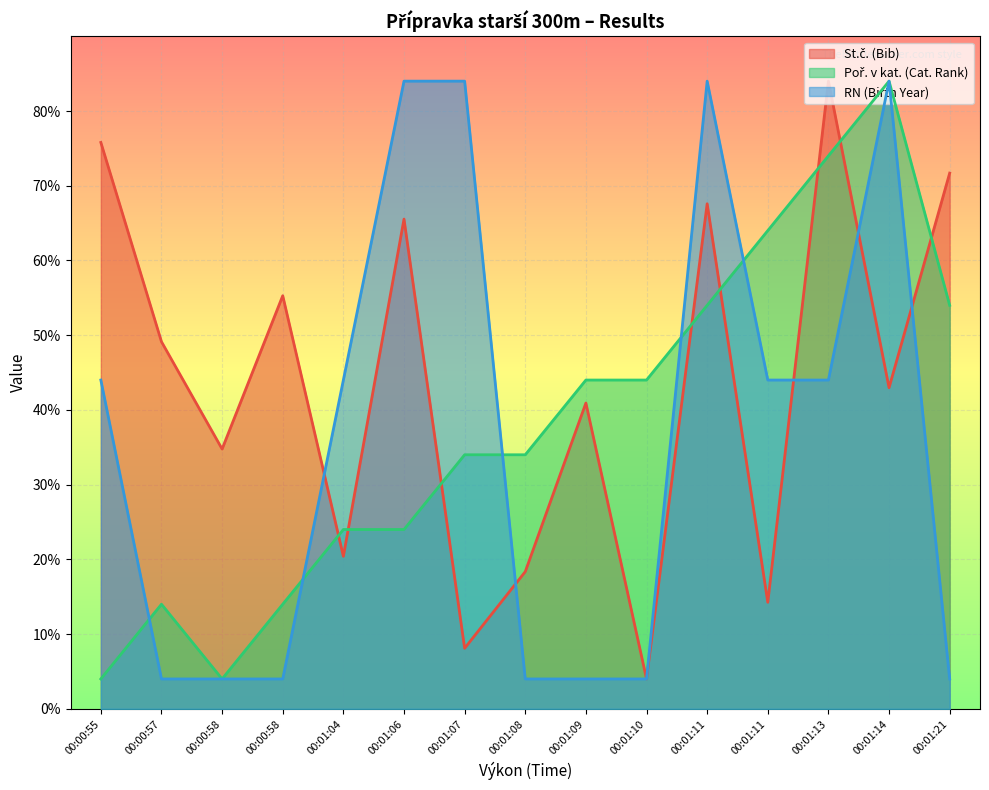

What is the difference between the St.č. (Bib) values at 00:00:58 and 00:01:14?

6.2